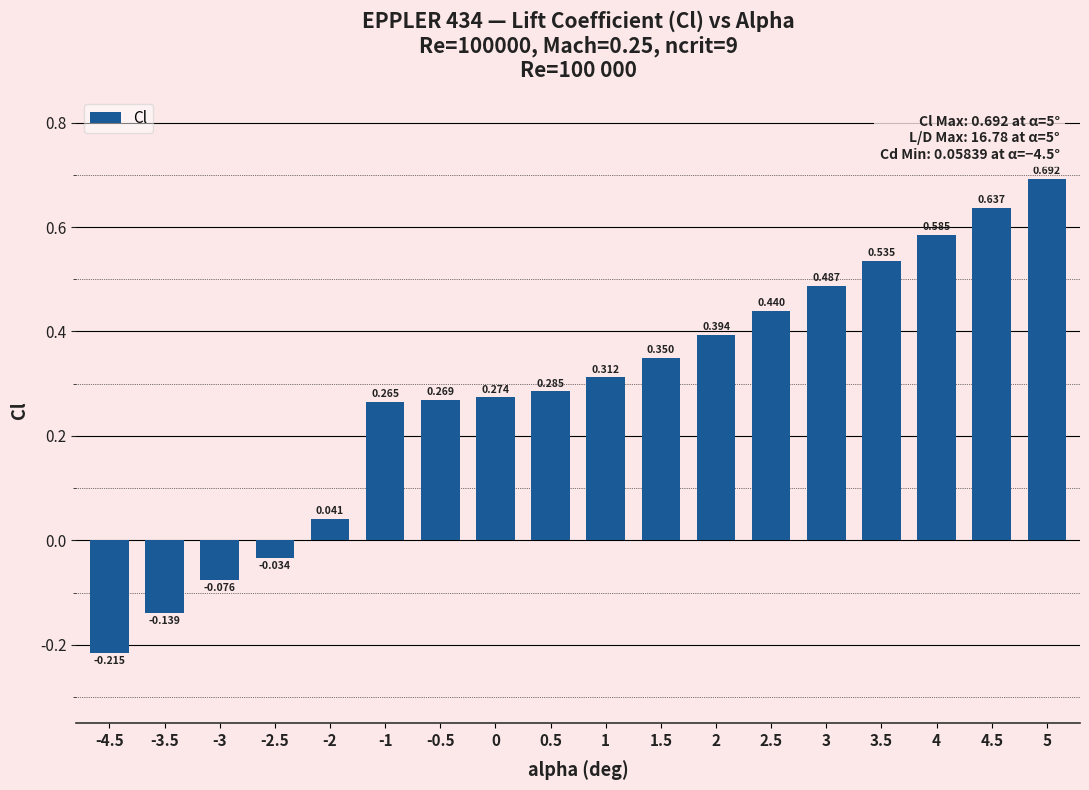

What is the sum of all values?

5.1